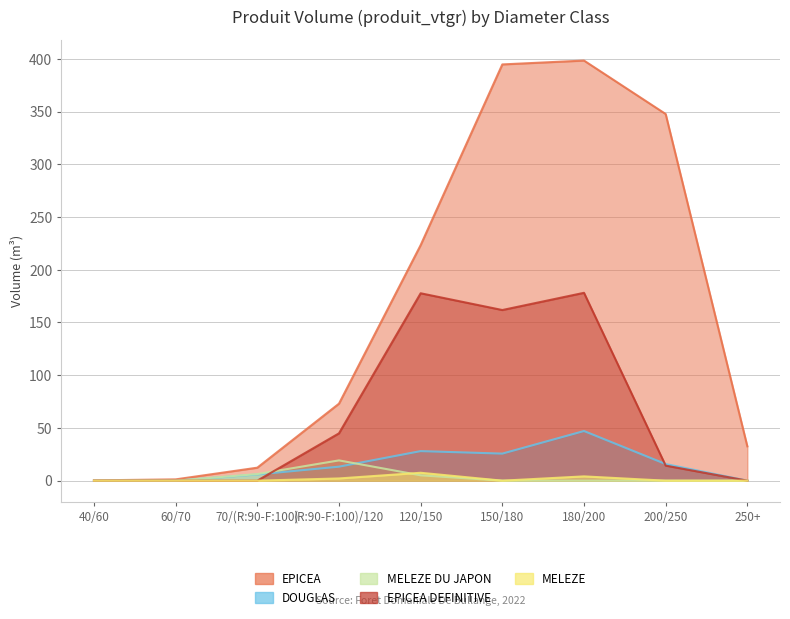

True or false: MELEZE has a value of 7.5 at 120/150.

True